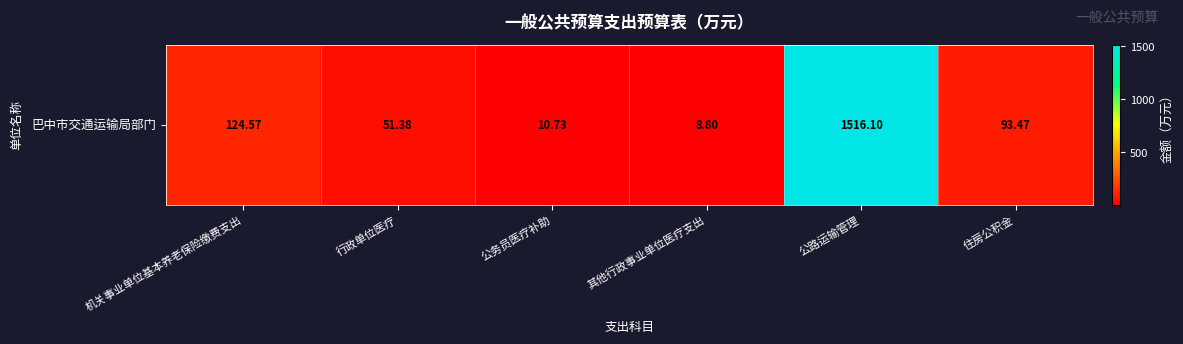

What is the average value?

300.8